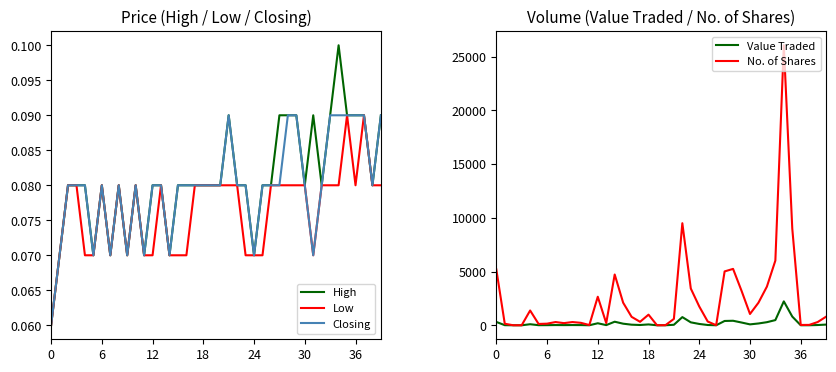

True or false: Closing and No. of Shares intersect in this chart.

False